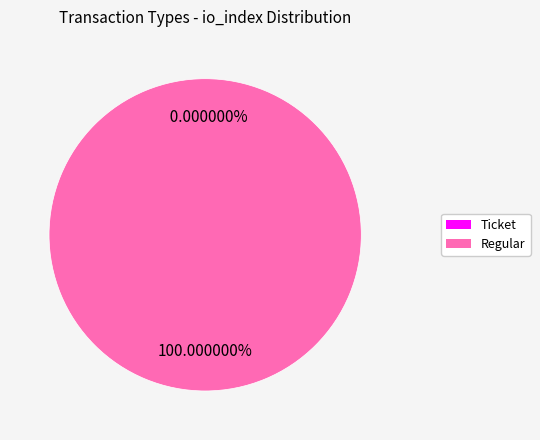

Which slice is the largest?

Regular